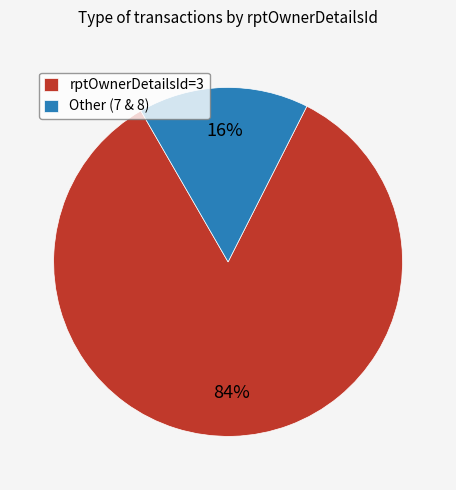

Rank the categories by value from highest to lowest.

rptOwnerDetailsId=3, Other (7 & 8)